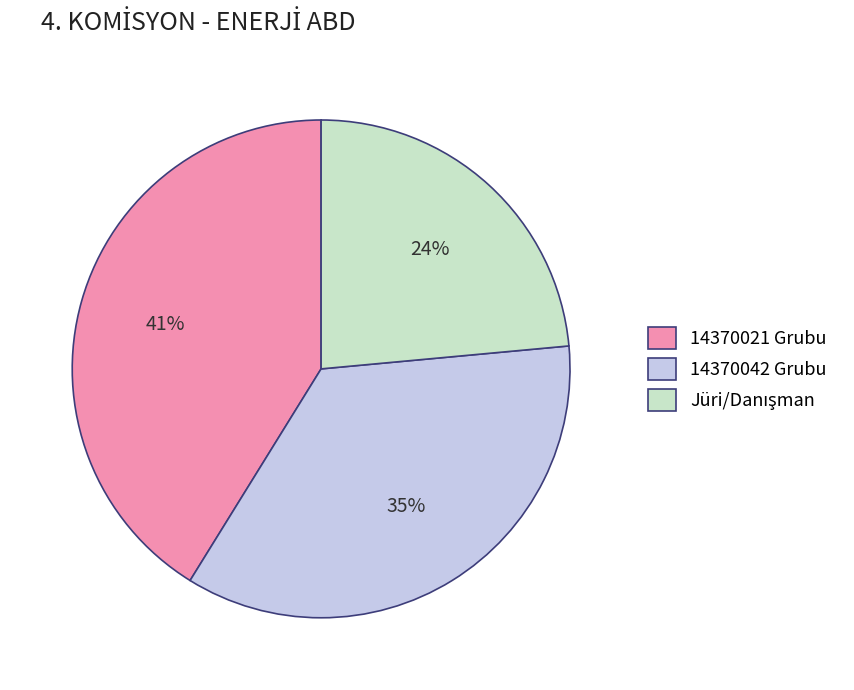

Count the number of slices in the pie.

3